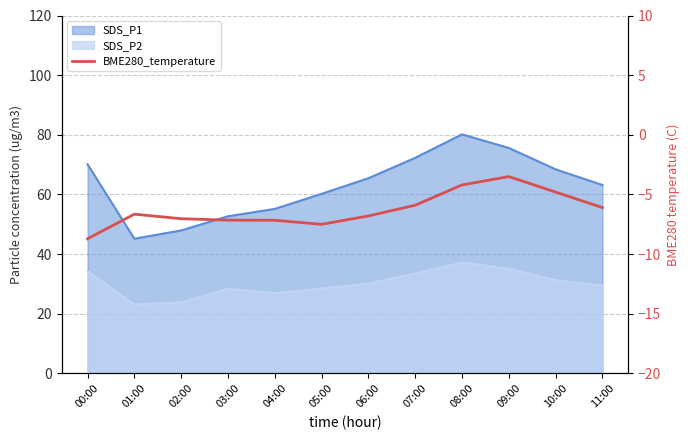

Reading left to right, what are all the values shown in this chart?

-8.7	-6.7	-7.0	-7.2	-7.2	-7.5	-6.8	-5.9	-4.2	-3.5	-4.8	-6.1